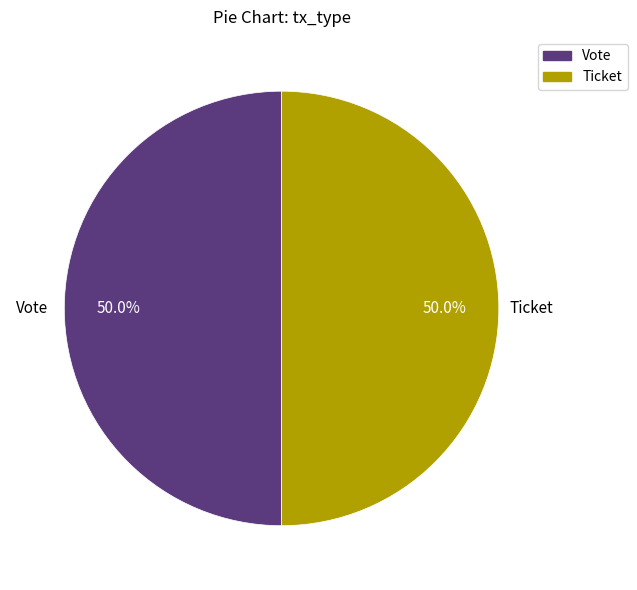

Do Vote and Ticket together represent more than half of the pie?

Yes